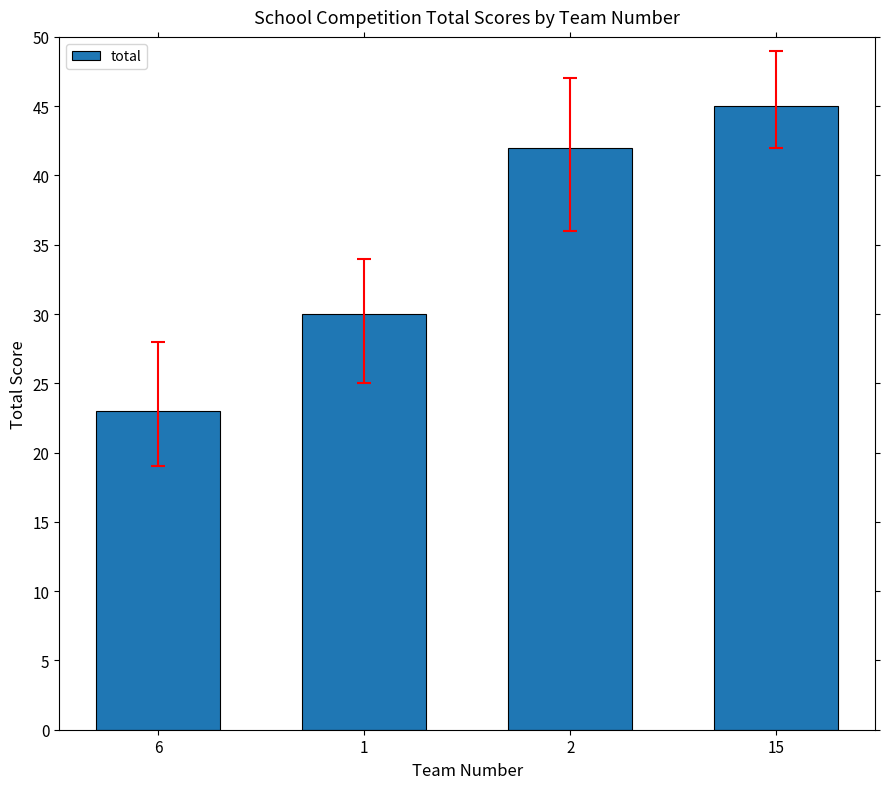

What position from the left is 2?

3